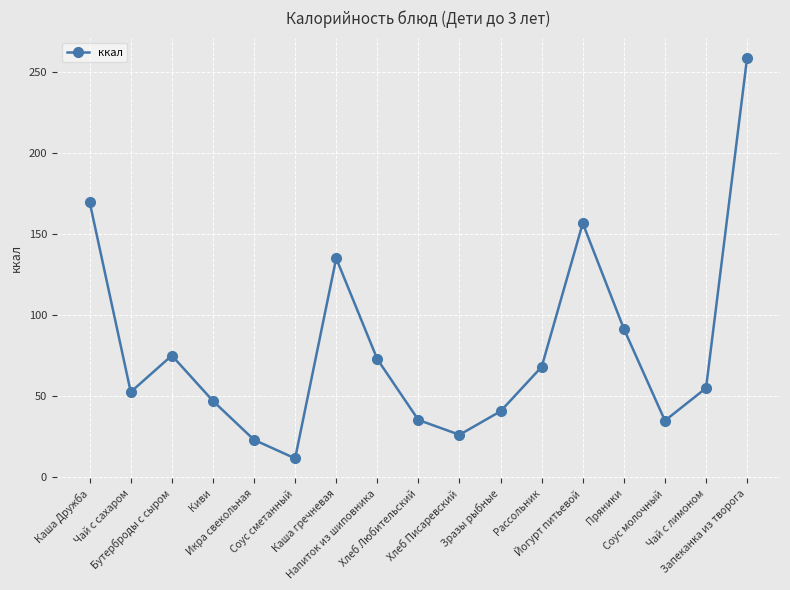

What is the ratio of the value at Хлеб Писаревский to the value at Чай с сахаром?

0.5